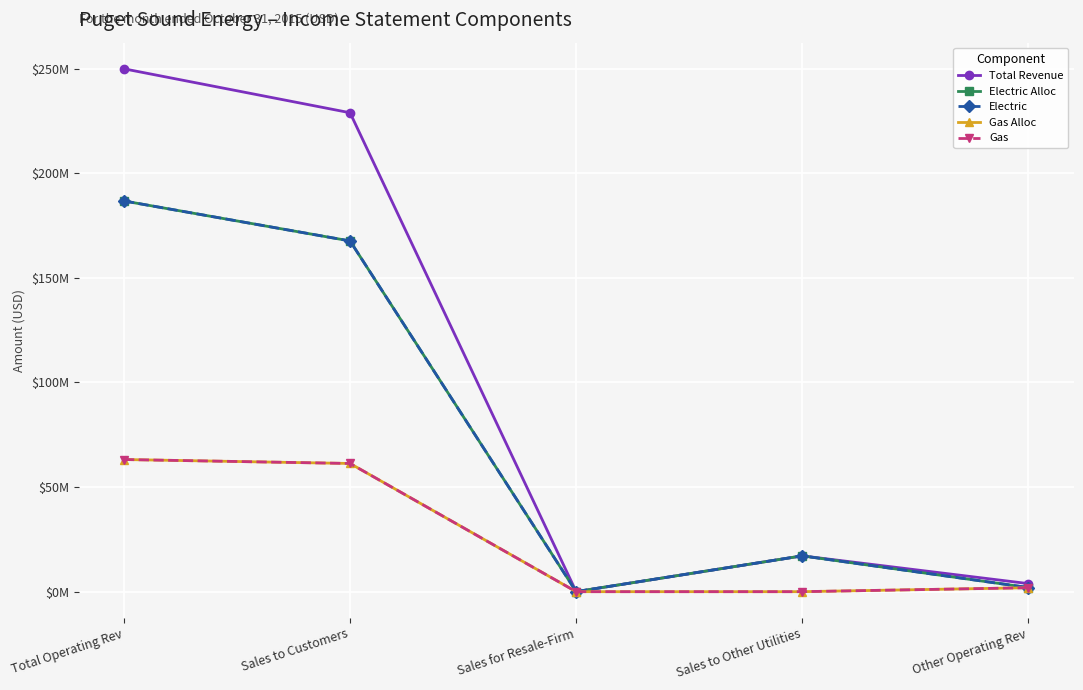

What position from the left is Sales to Customers?

2